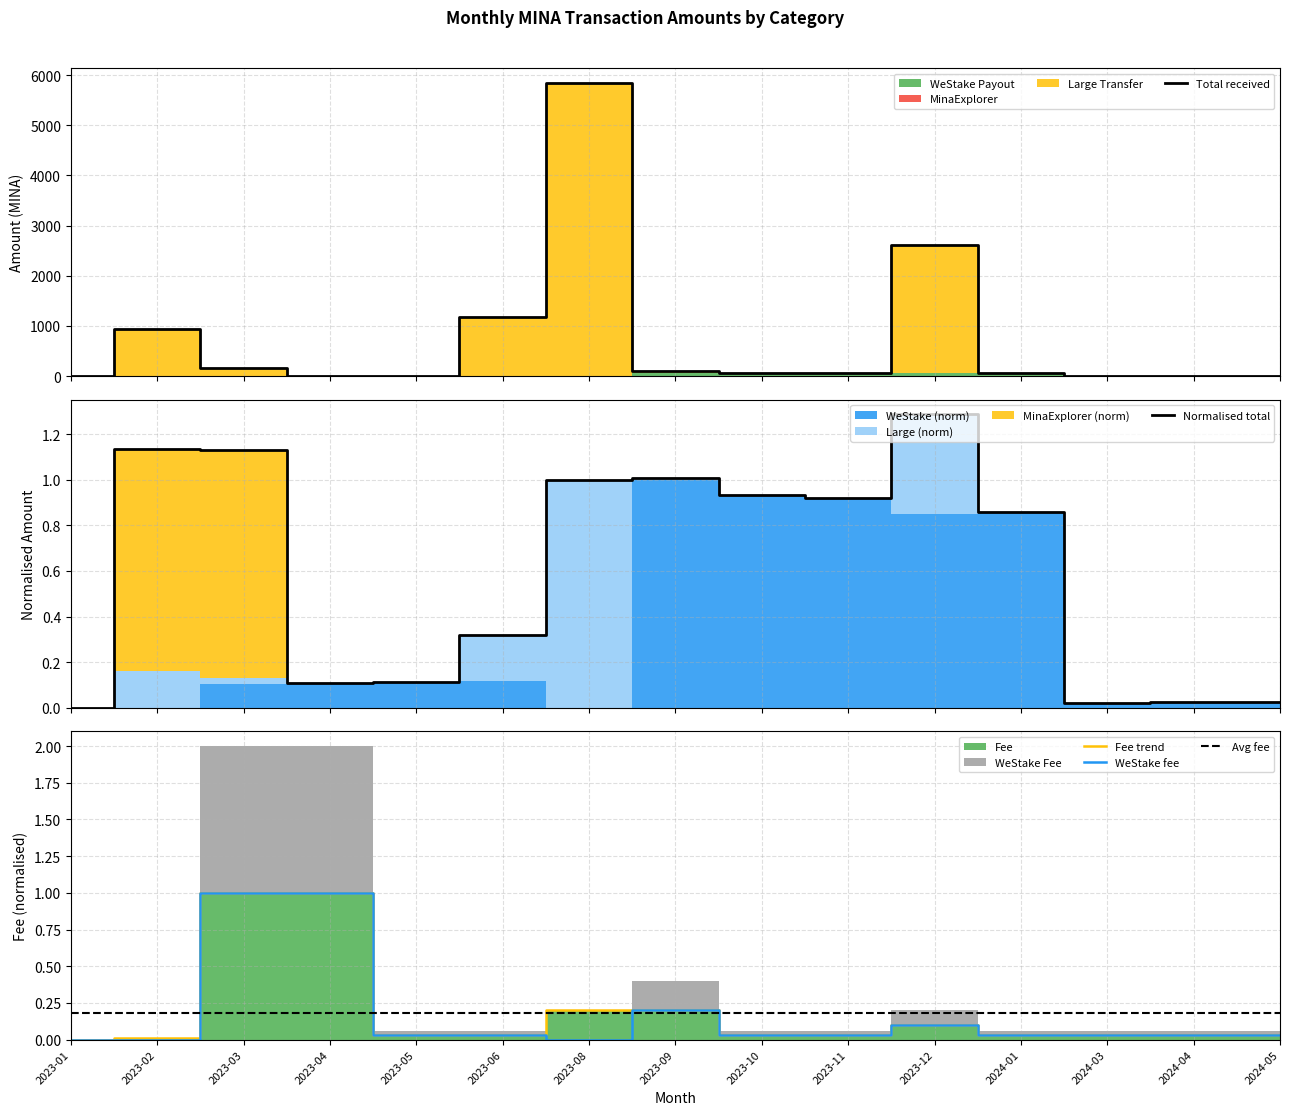

What is the label of the 1st point from the left?

2023-01